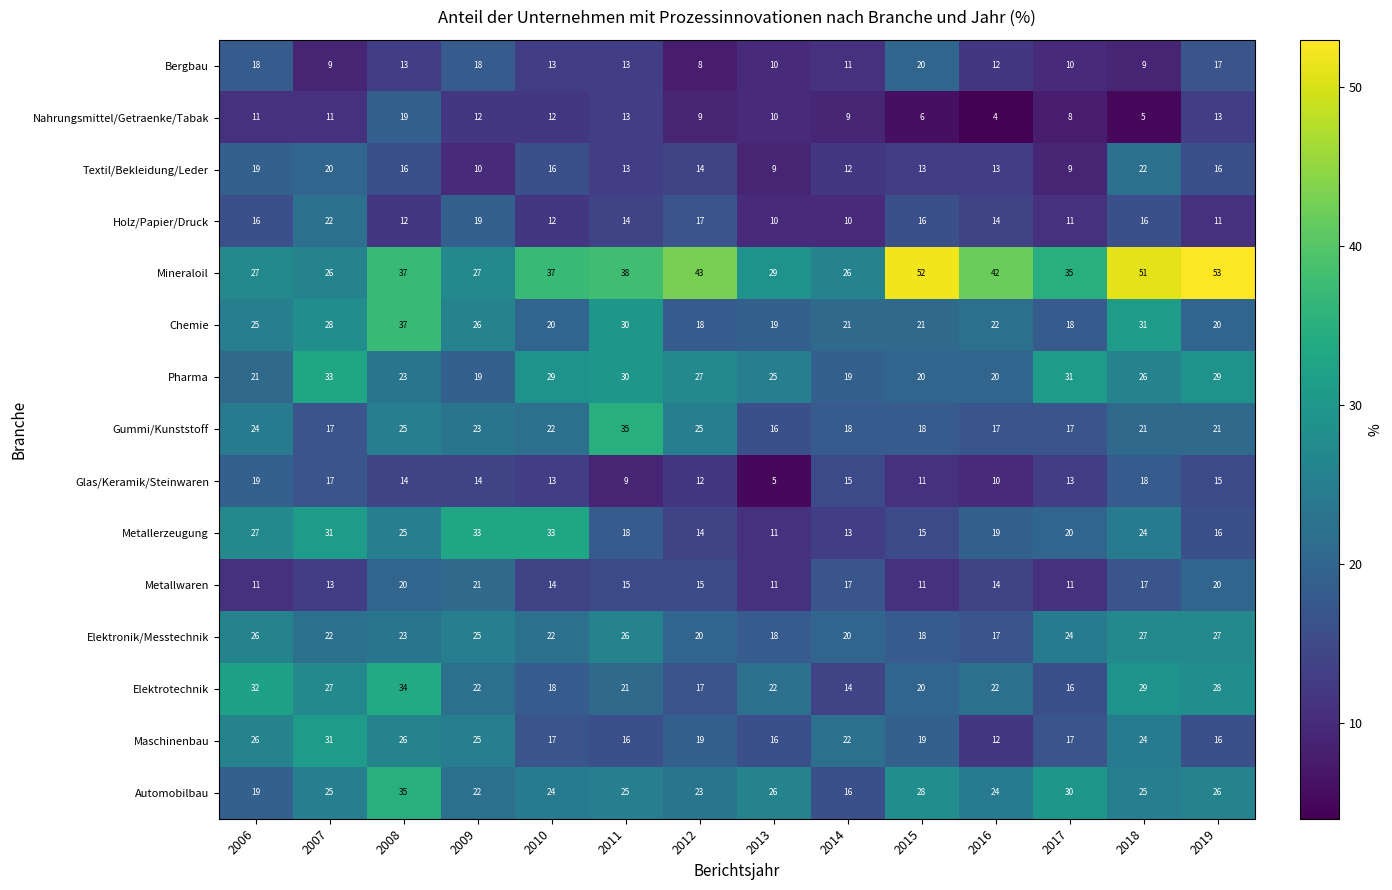

What is the average value of the Maschinenbau series?

20